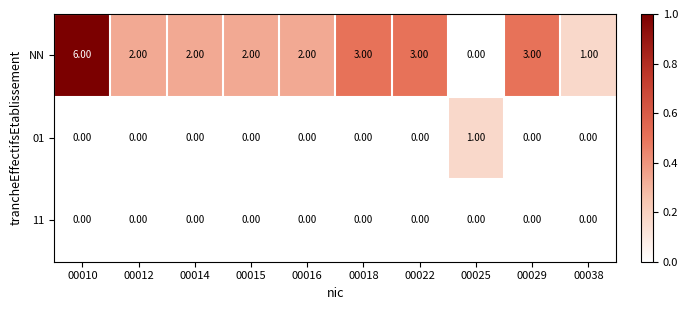

At how many categories does at least one series exceed 0?

10